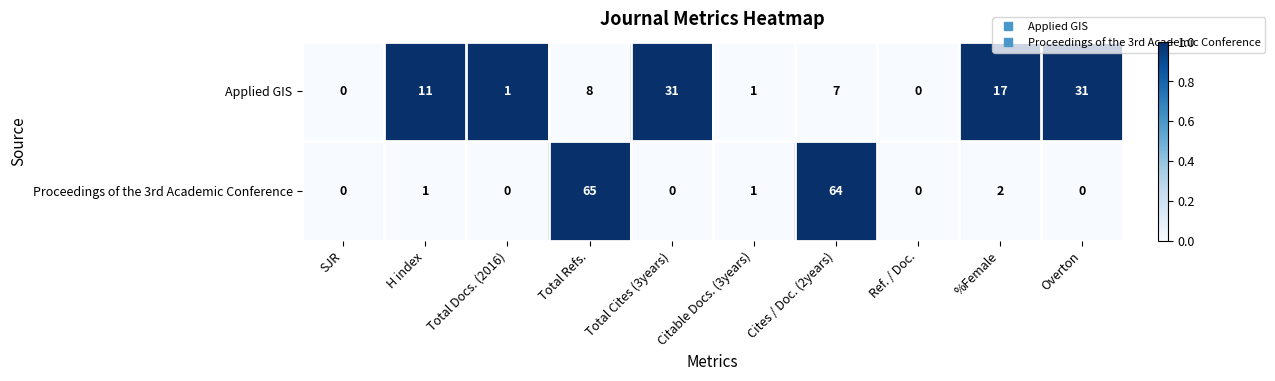

The value of Applied GIS at Cites / Doc. (2years) is 3. True or false?

False